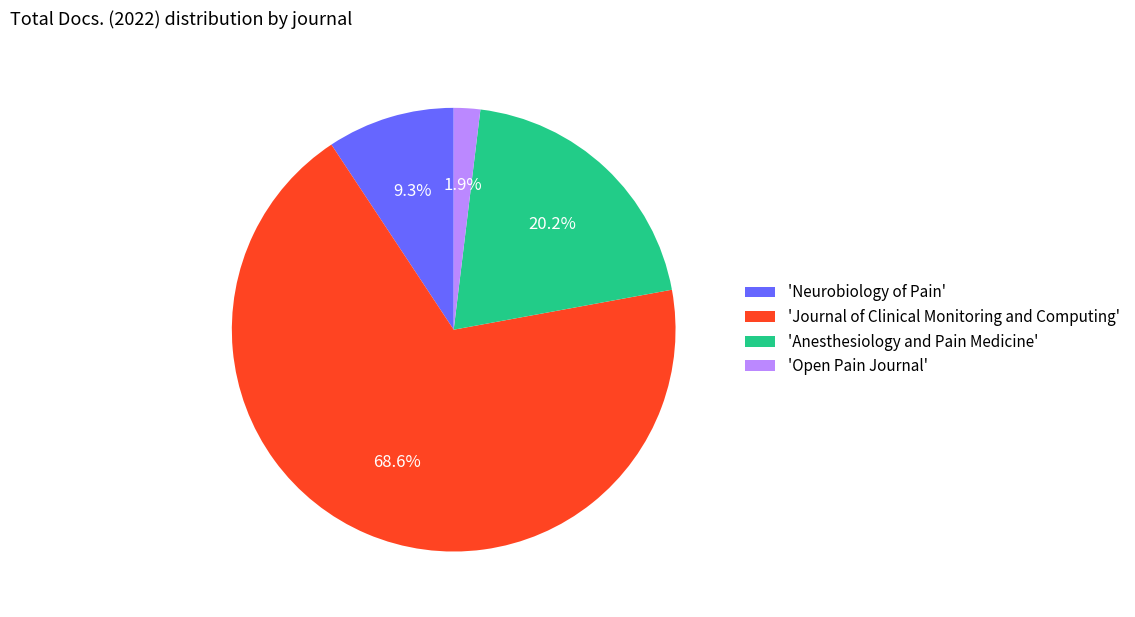

Does 'Journal of Clinical Monitoring and Computing' represent more than half of the total?

Yes